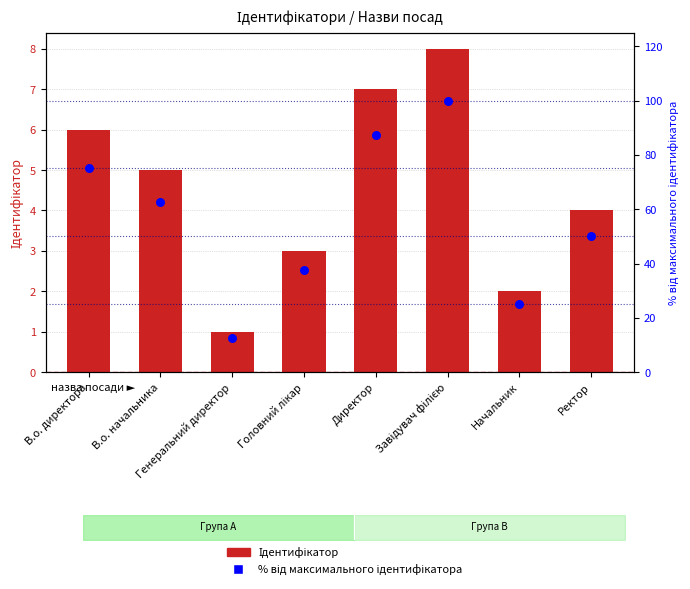

Is the value of Ідентифікатор at Директор greater than the value of % від максимального ідентифікатора at В.о. начальника?

No